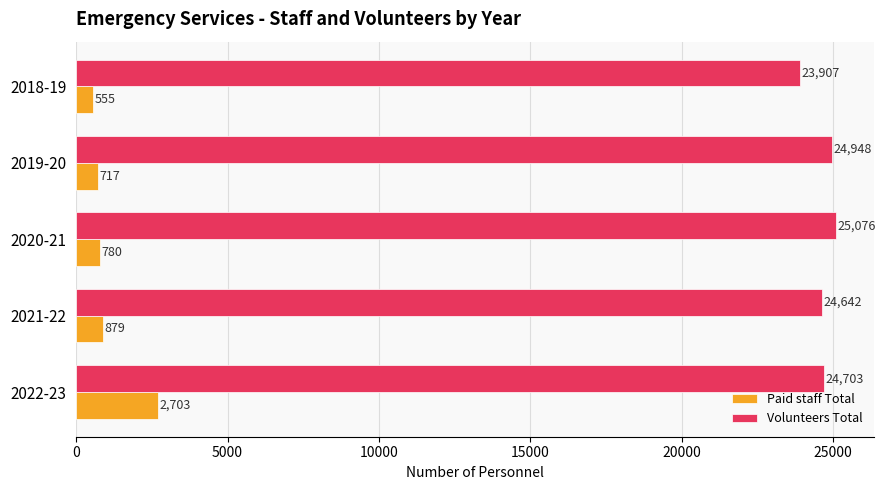

List the series in order of their overall mean, lowest first.

Paid staff Total, Volunteers Total